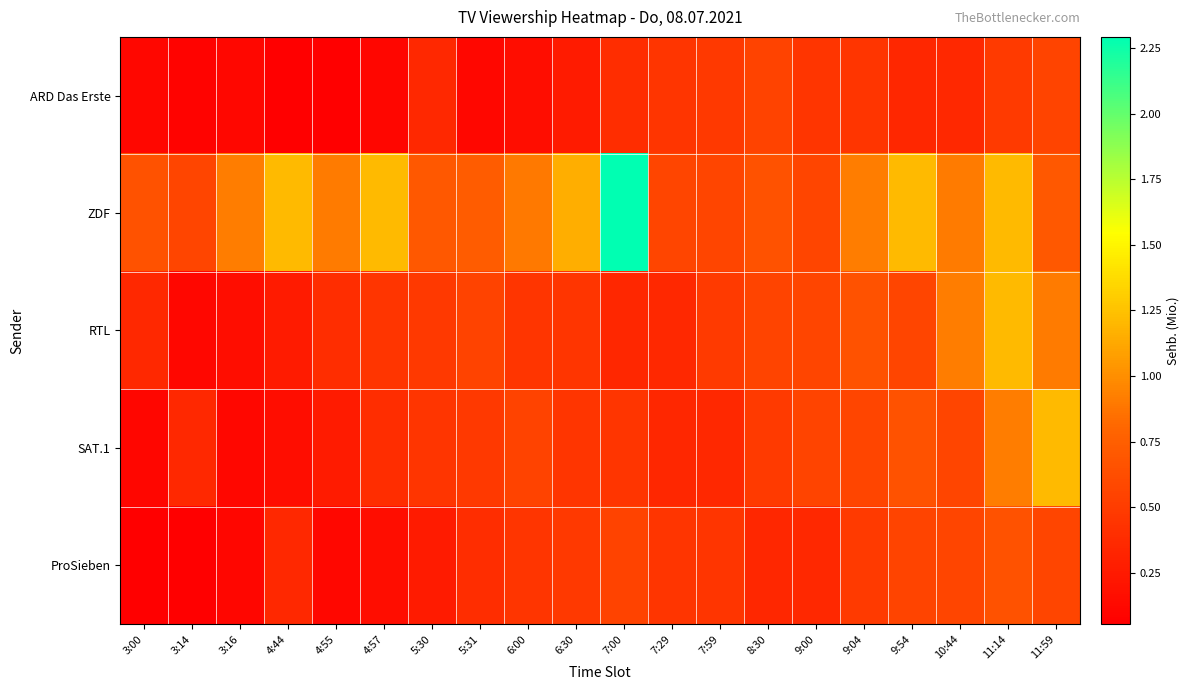

Which series changed the most between 7:00 and 9:54?

ZDF